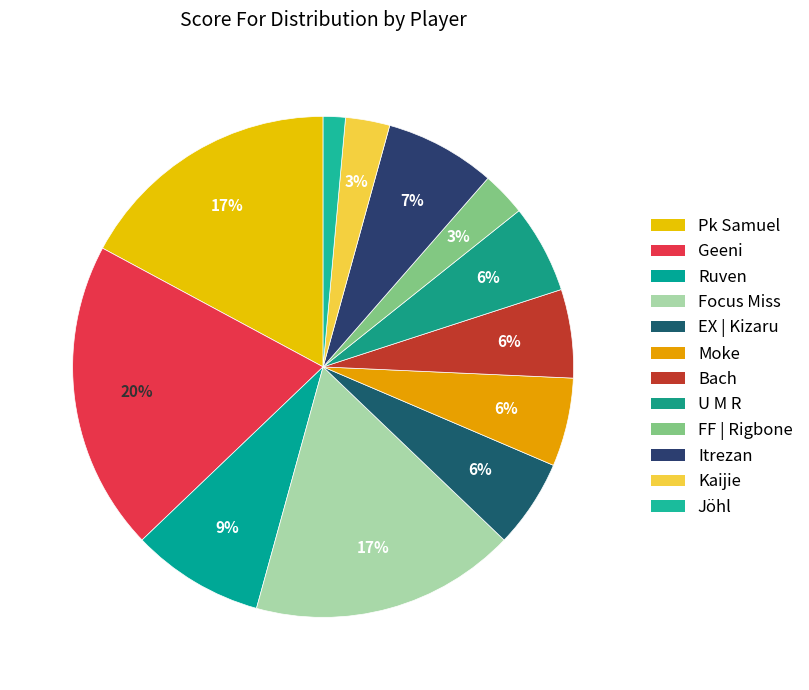

To the nearest percent, what is the average slice percentage?

8%